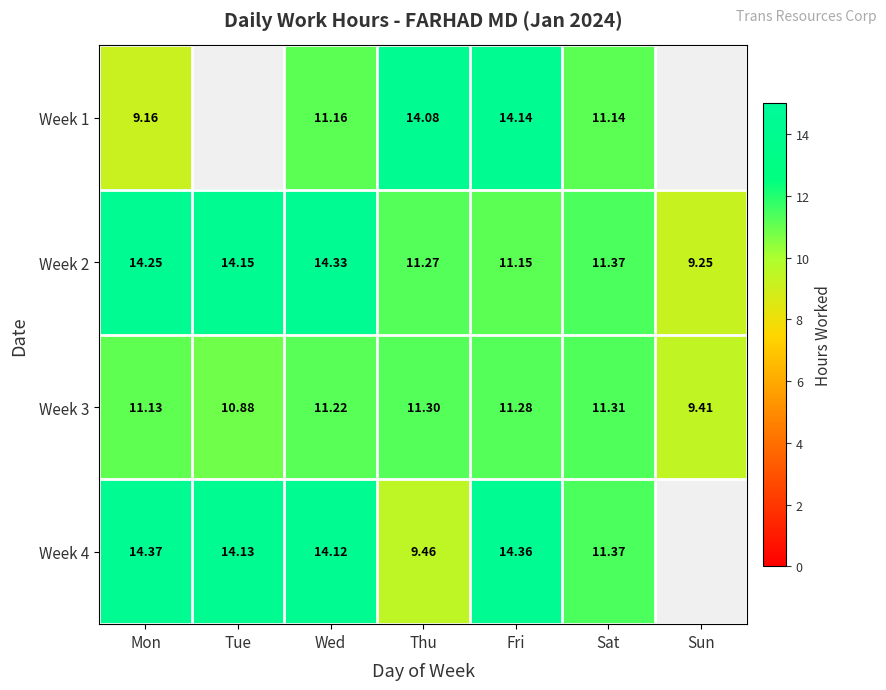

How many categories are shown in the chart?

7